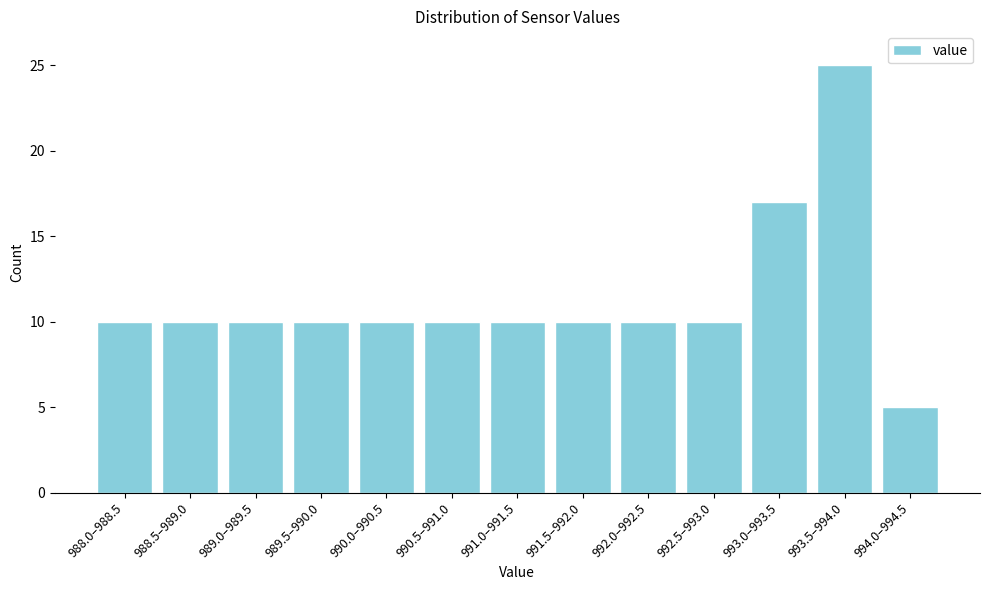

Reading right to left, extract all data points from this chart.

994.0–994.5=5	993.5–994.0=25	993.0–993.5=17	992.5–993.0=10	992.0–992.5=10	991.5–992.0=10	991.0–991.5=10	990.5–991.0=10	990.0–990.5=10	989.5–990.0=10	989.0–989.5=10	988.5–989.0=10	988.0–988.5=10